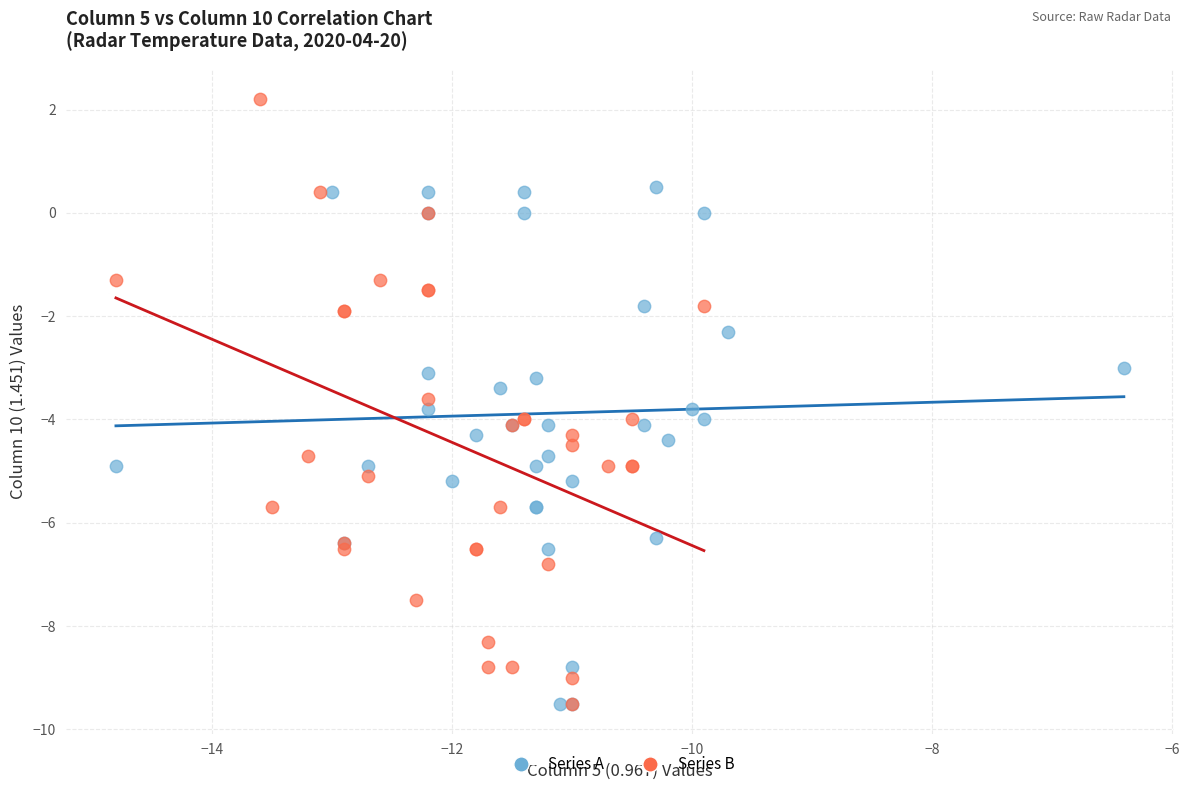

Which series has the largest Y range (max minus min)?

Series B